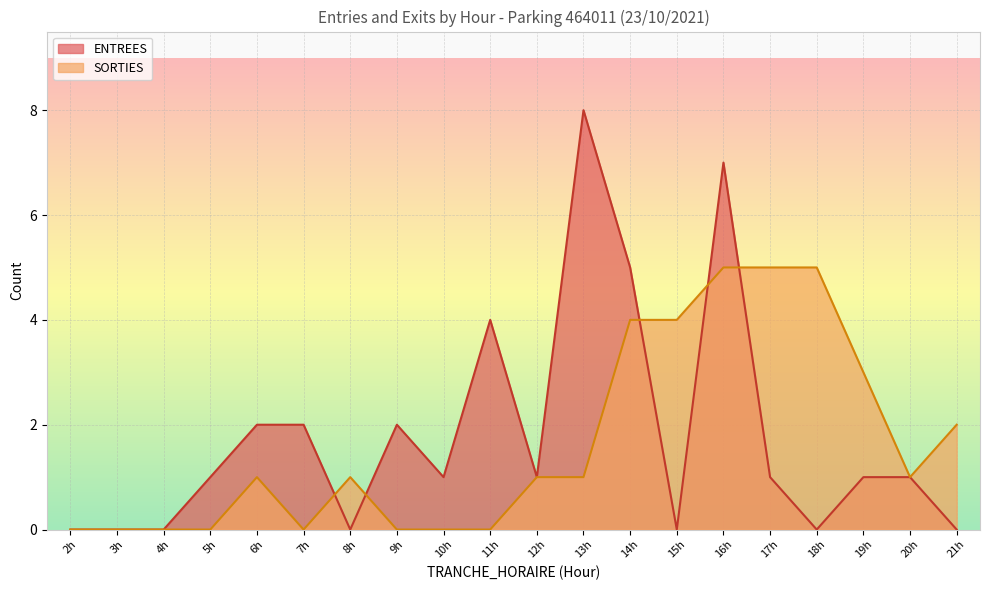

How many intersections are there between ENTREES and SORTIES?

5